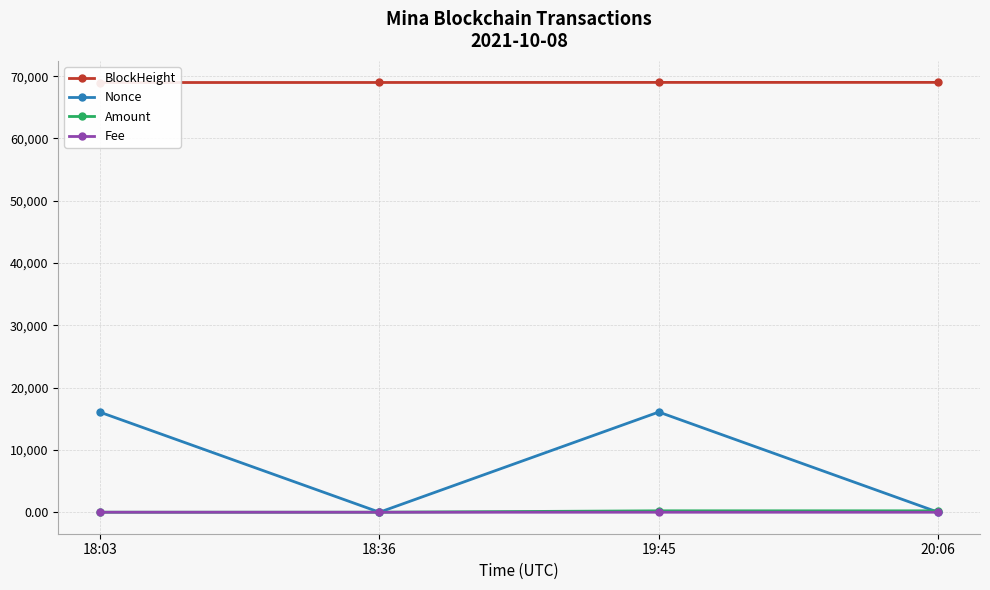

What is the maximum value shown in the chart?

68999.0